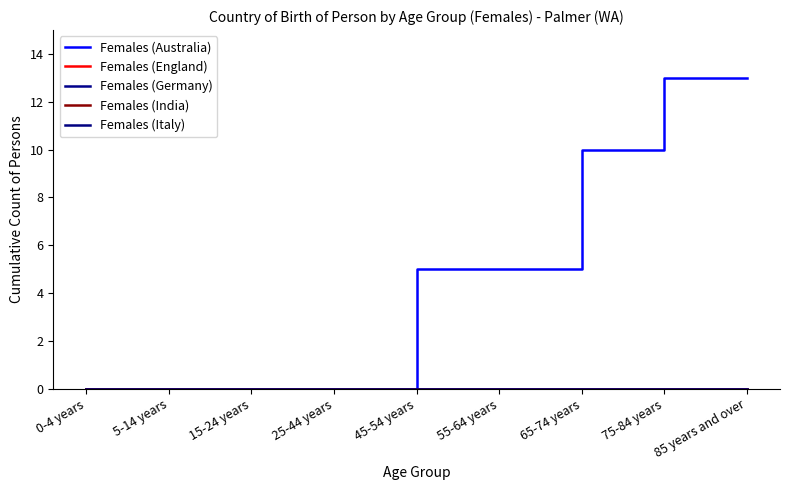

What is the label of the 1st point from the right?

85 years and over